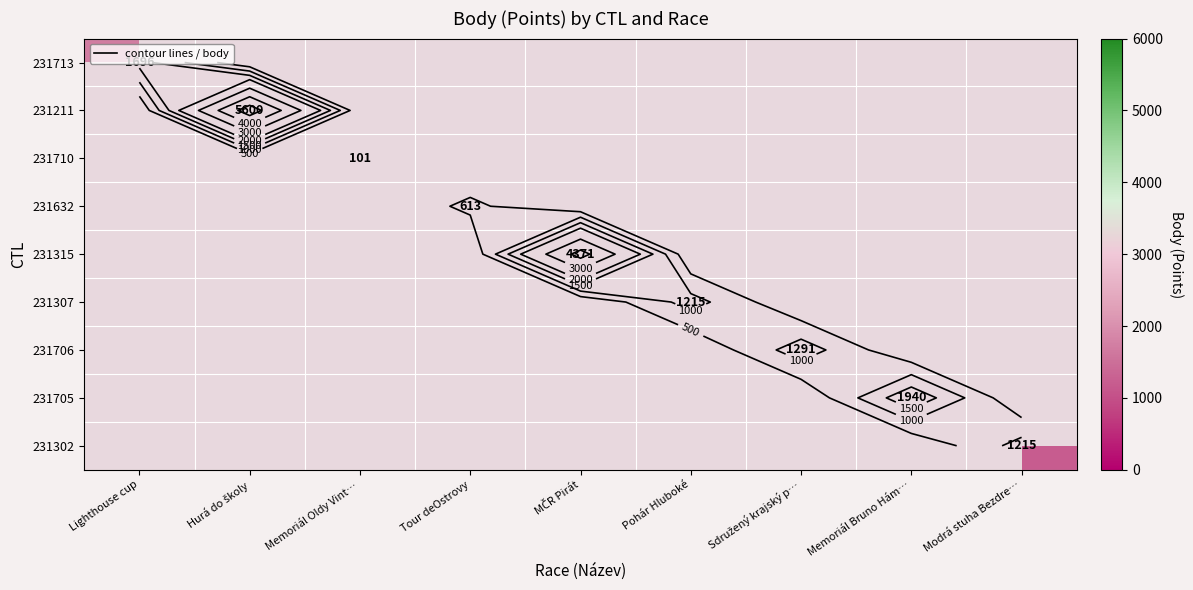

Which category has the lowest value across all series?

Memoriál Oldy Vint…